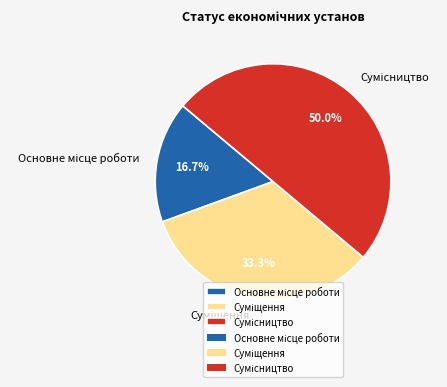

Does Сумісництво represent more than half of the total?

No